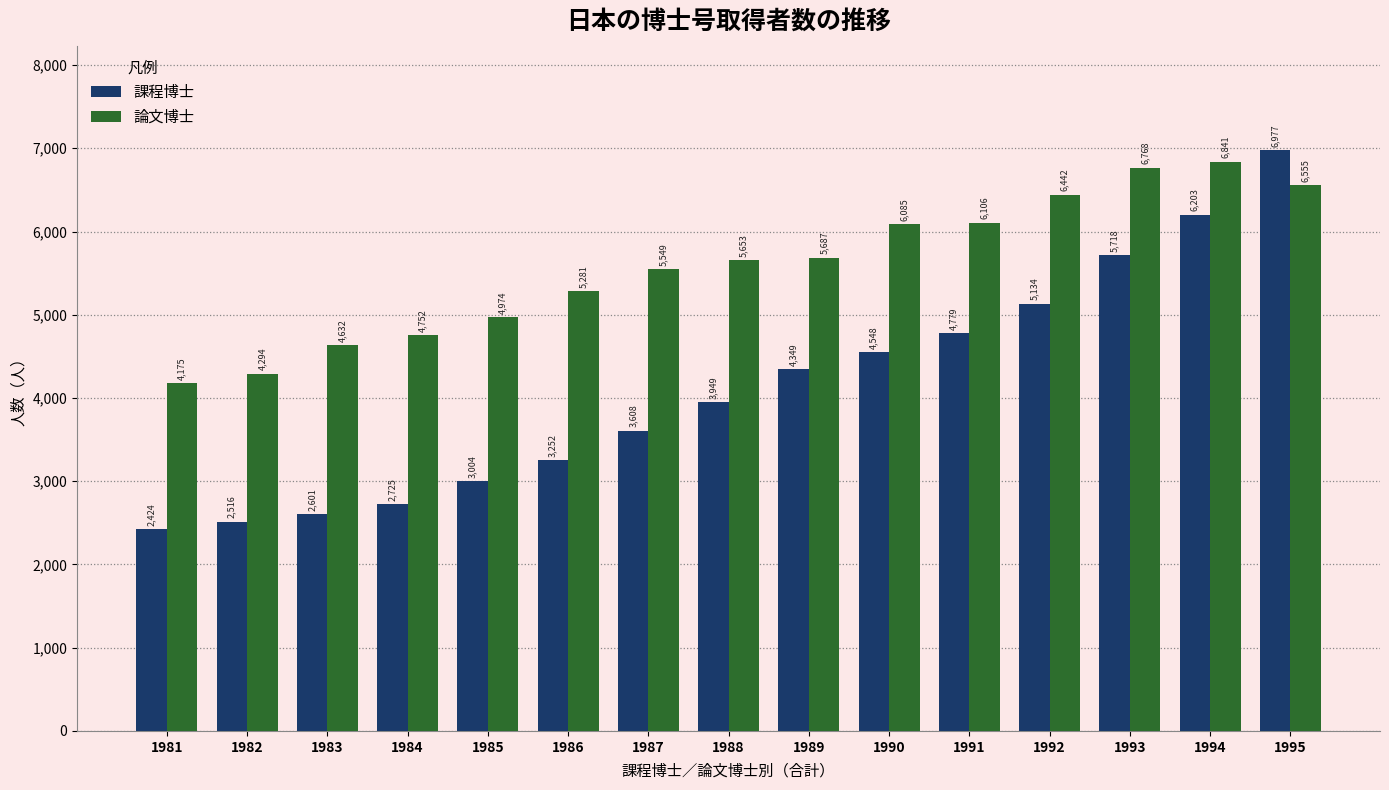

List the labels in order of 課程博士 value, smallest first.

1981, 1982, 1983, 1984, 1985, 1986, 1987, 1988, 1989, 1990, 1991, 1992, 1993, 1994, 1995